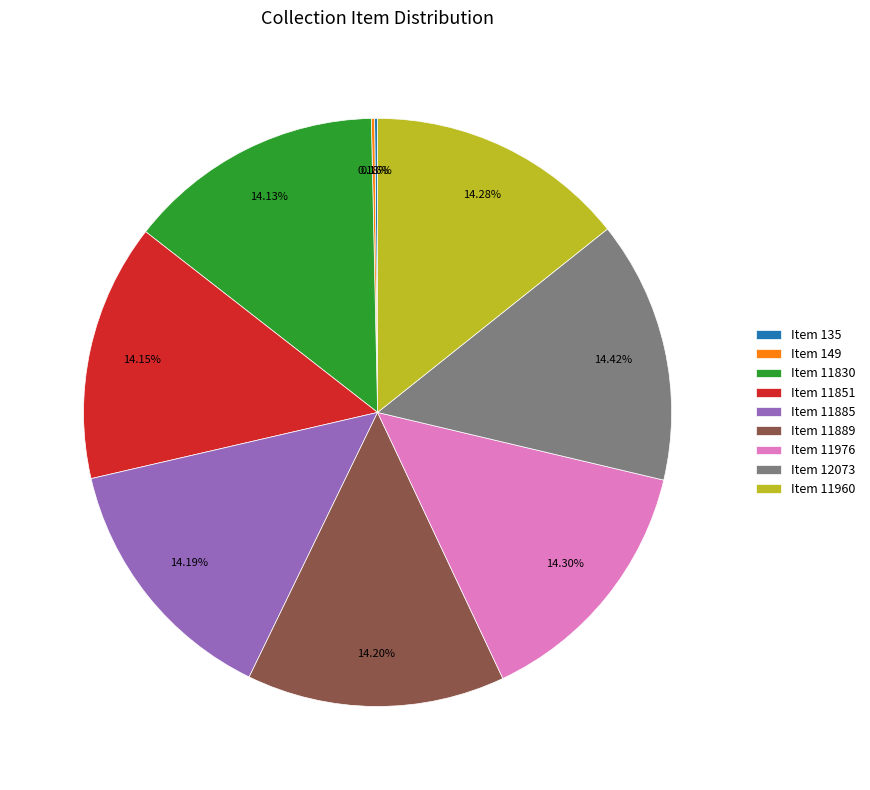

Approximately how many times larger is the value at Item 11960 compared to Item 11851?

1.0